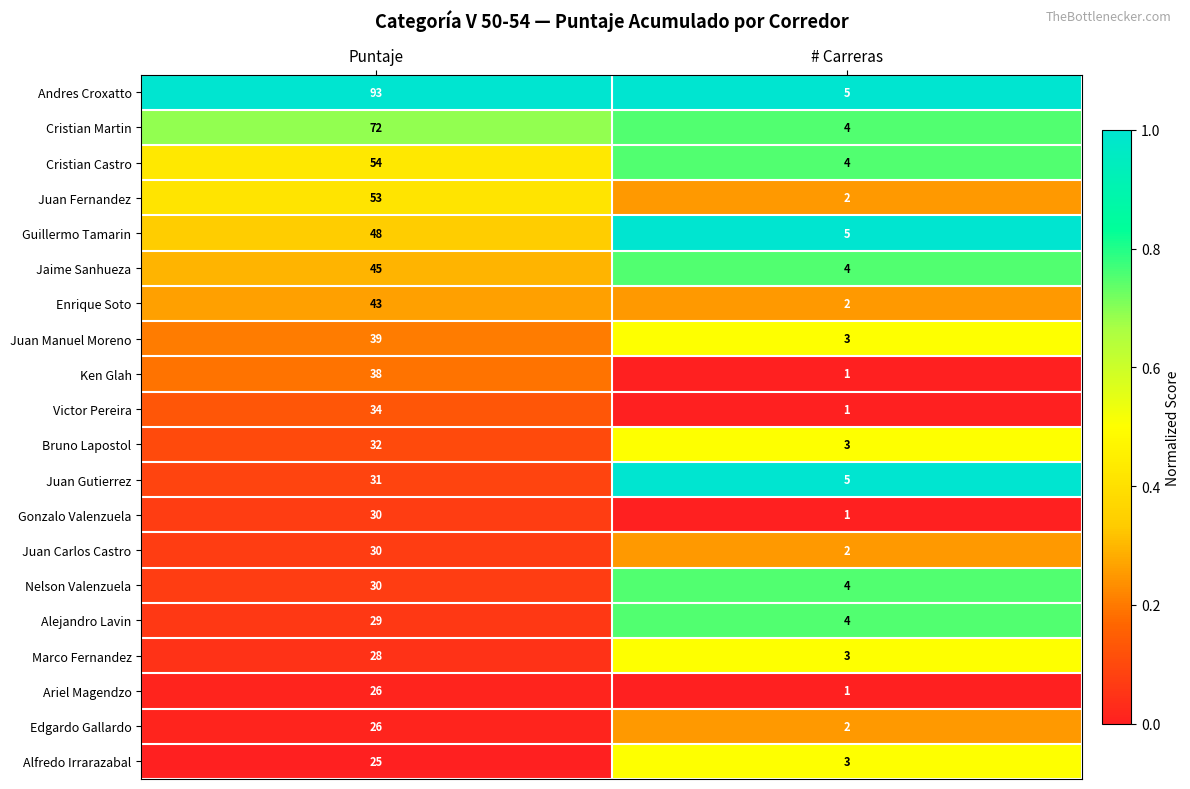

Which series has the largest range (max minus min)?

Andres Croxatto